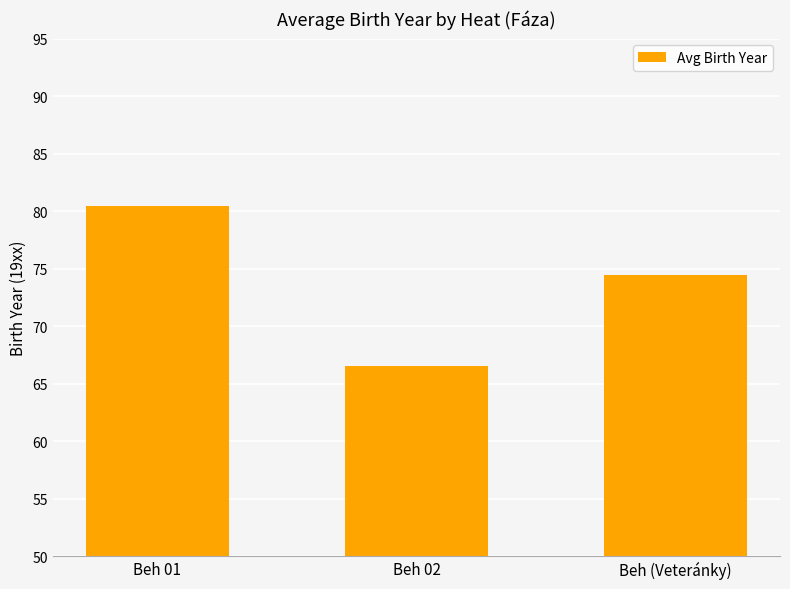

Rank the categories by value from highest to lowest.

Beh 01, Beh (Veteránky), Beh 02